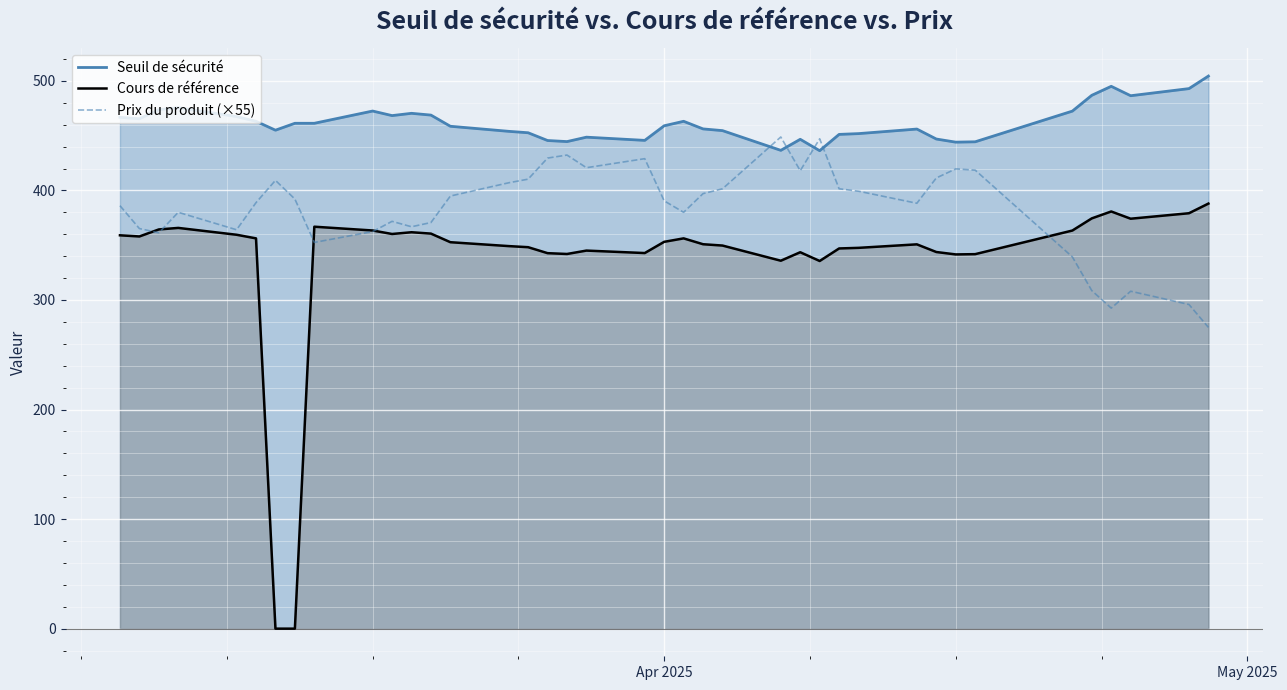

What are all the series names shown in the legend?

Seuil de sécurité, Cours de référence, Prix du produit (×55)